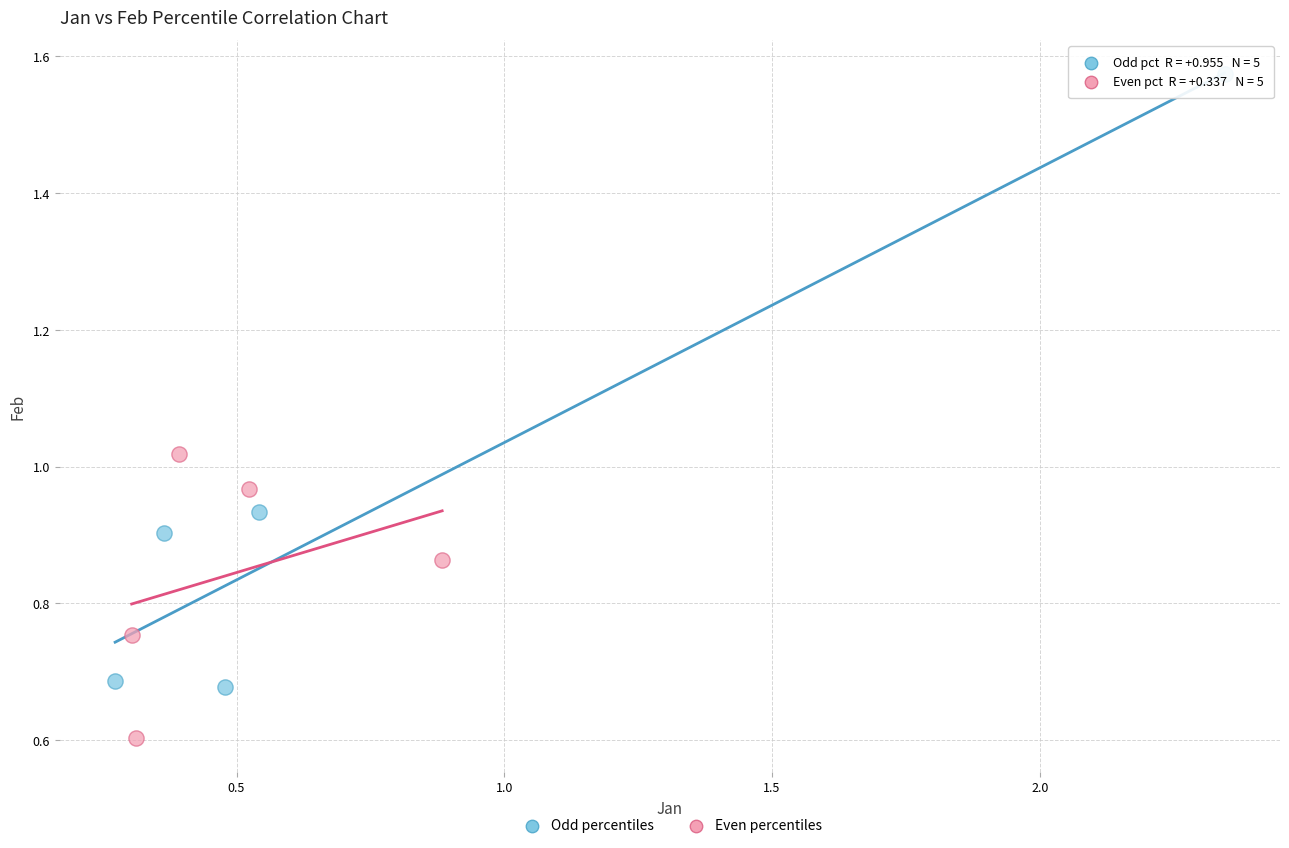

Which series contains the highest Y value?

Odd percentiles